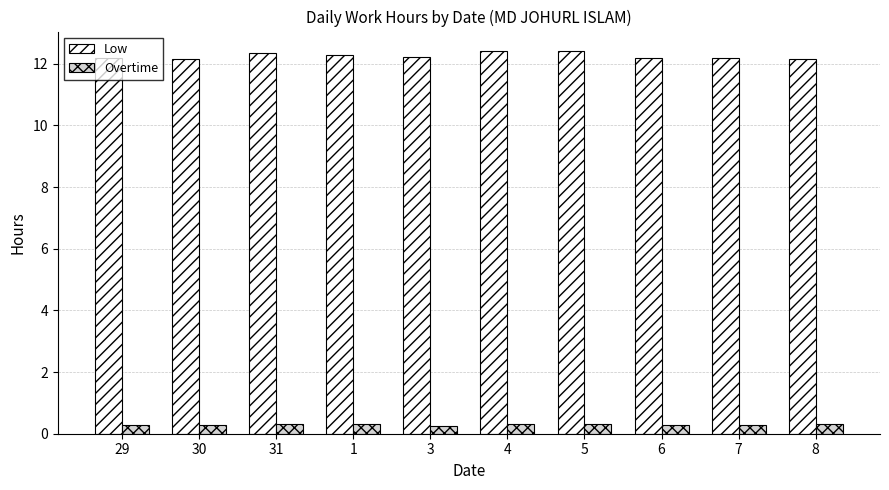

What is the total value across all series at 29?

12.5